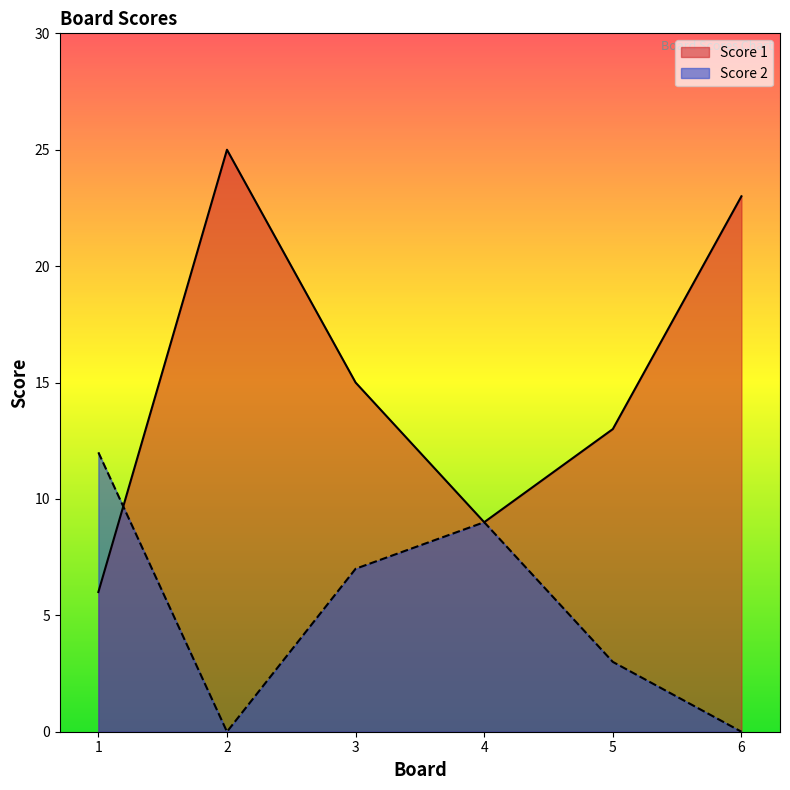

What is the maximum value for Score 1?

25